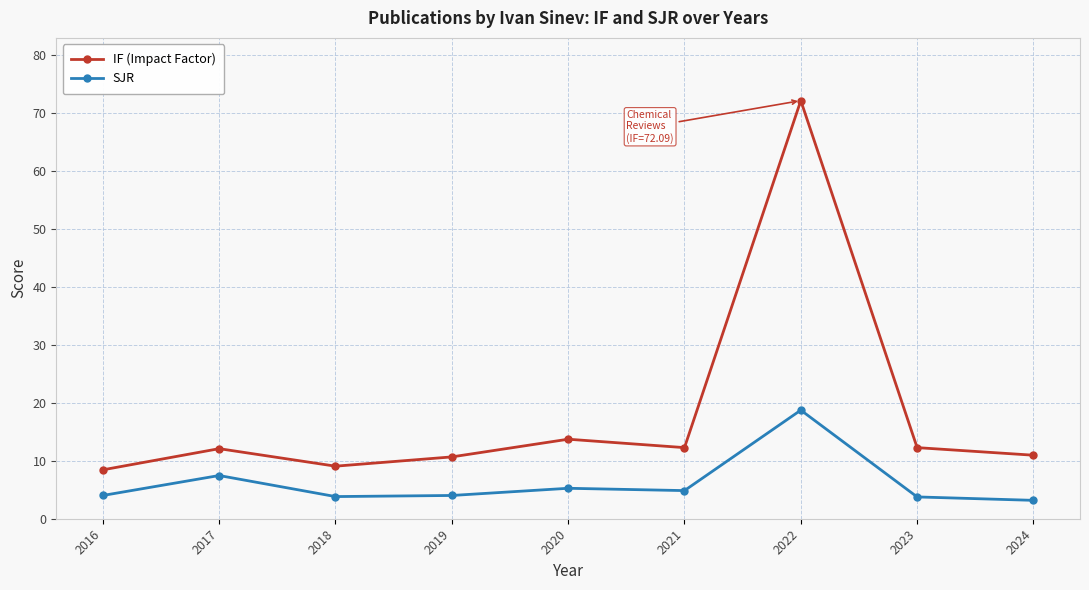

Rank the series by their average value, from highest to lowest.

IF (Impact Factor), SJR